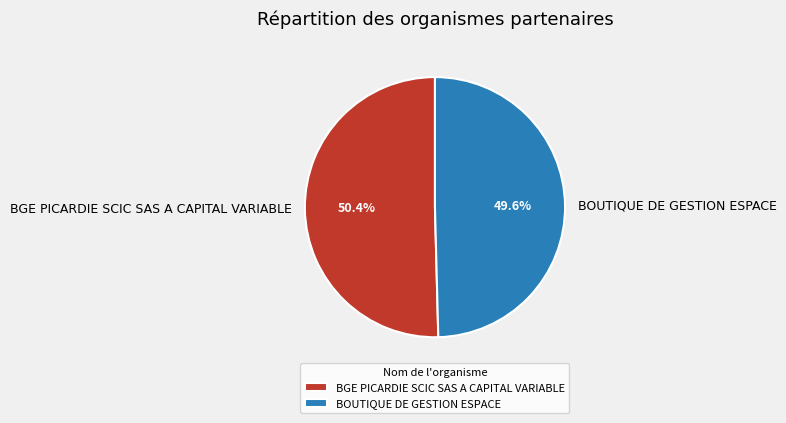

What is the total percentage of BGE PICARDIE SCIC SAS A CAPITAL VARIABLE and BOUTIQUE DE GESTION ESPACE?

100.0%